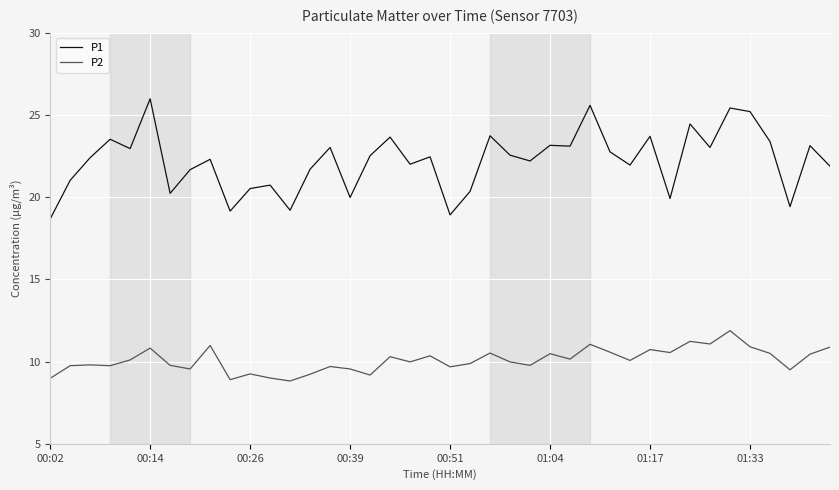

What is the greatest value displayed?

26.0